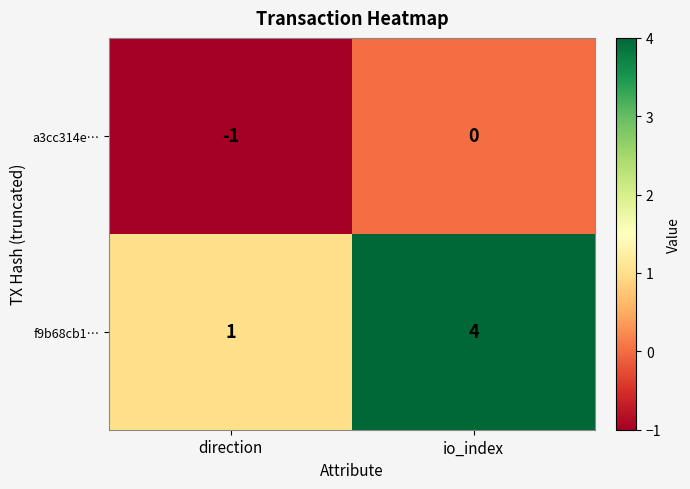

Reading right to left, list all the values displayed in this chart.

a3cc314e…: io_index=0	direction=-1
f9b68cb1…: io_index=4	direction=1